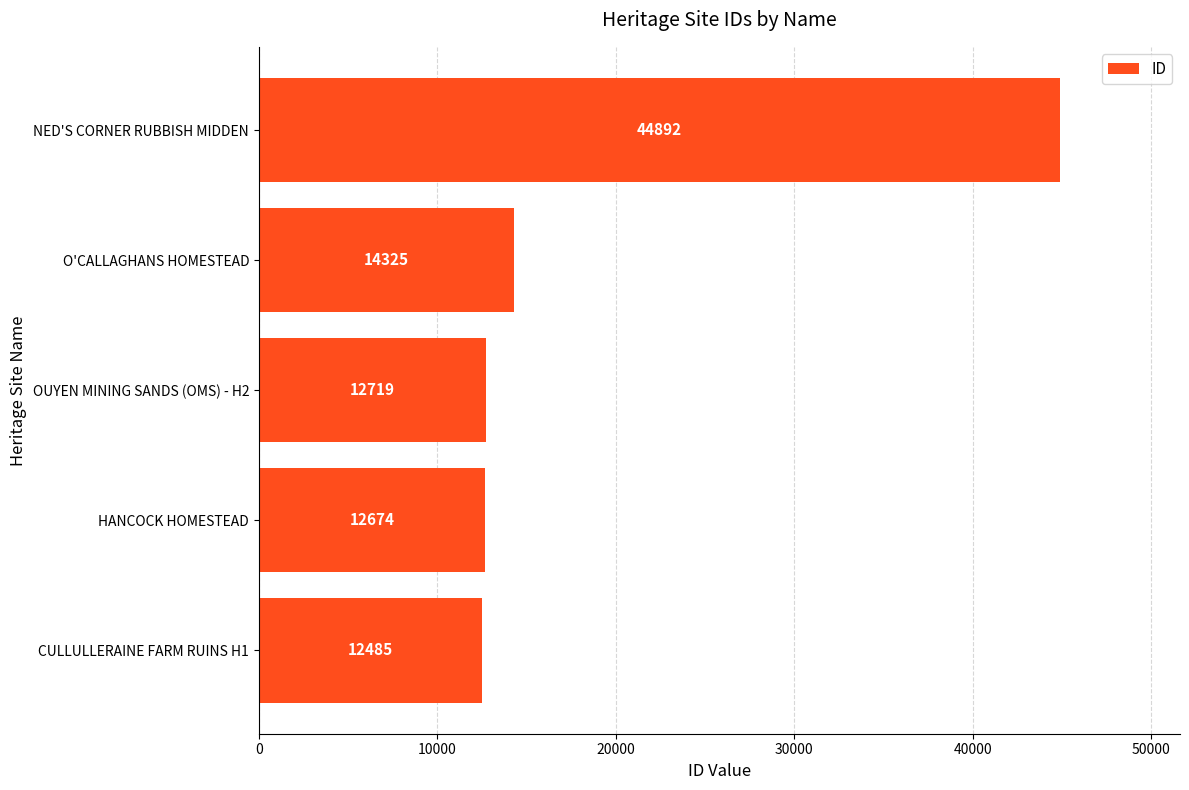

At which category does the chart reach its peak across all series?

NED'S CORNER RUBBISH MIDDEN